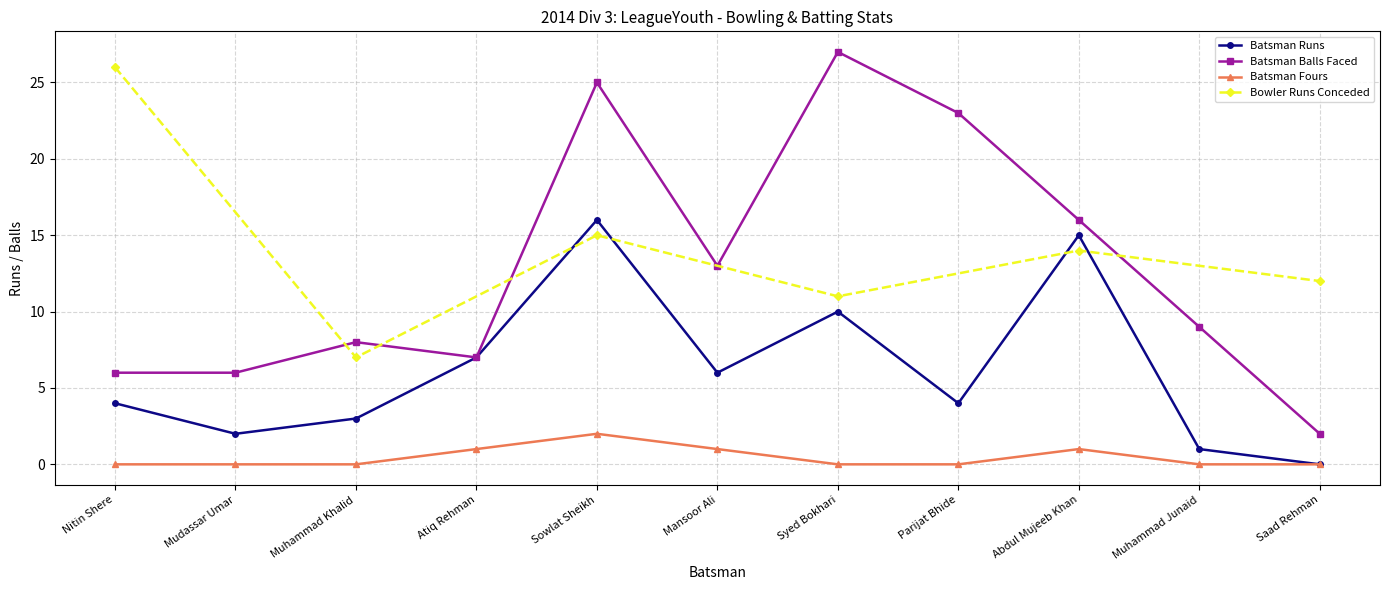

True or false: Batsman Fours and Batsman Balls Faced cross at least once.

False